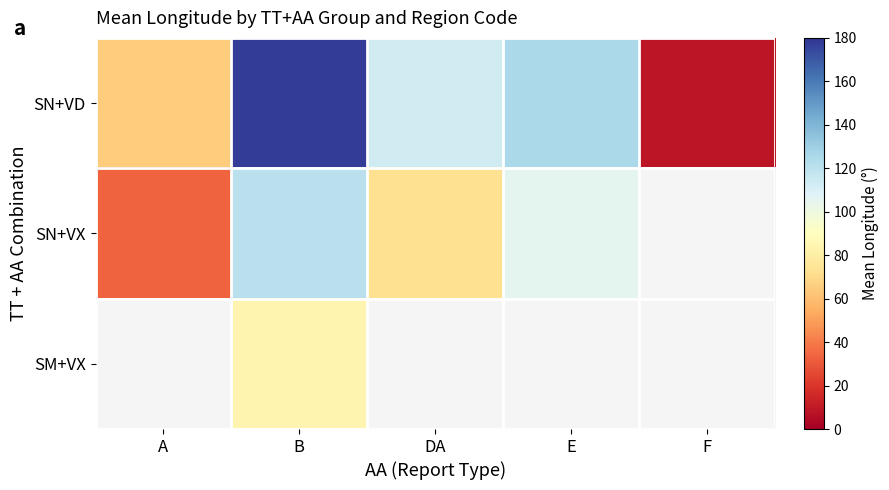

What is the difference between the SN+VX values at E and A?

72.2